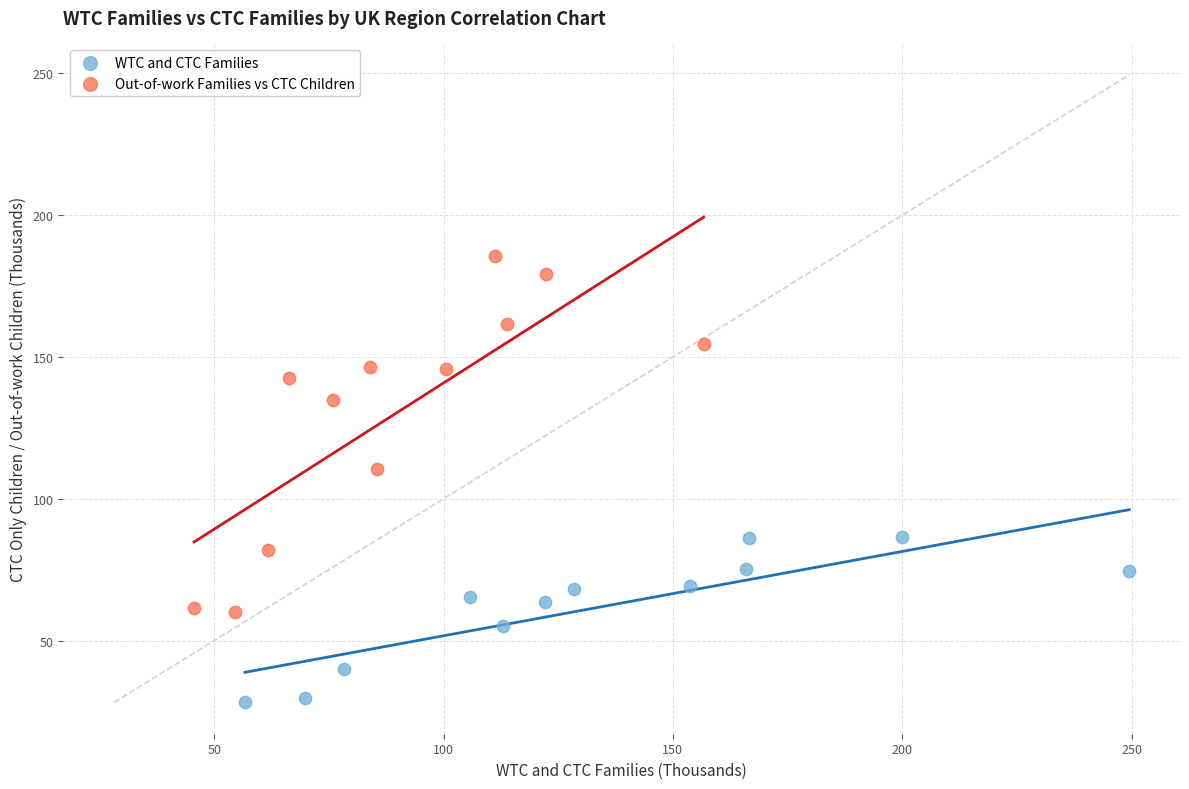

Which series reaches the maximum Y coordinate?

Out-of-work Families vs CTC Children